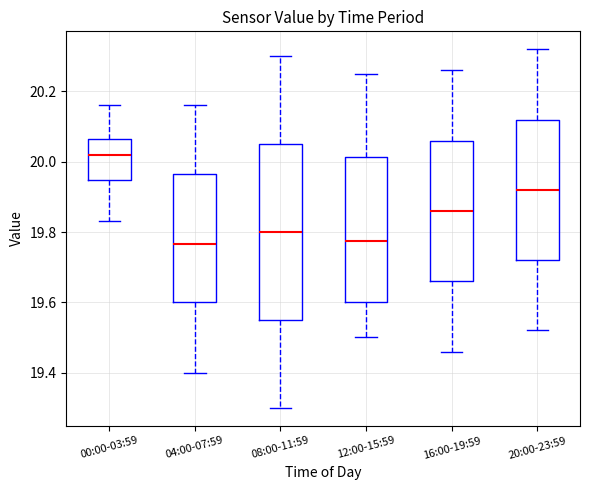

Where does the median line of the box for 20:00-23:59 sit on the y-axis? The values are not printed on the chart, so give them approximately, as read against the axis.

19.92